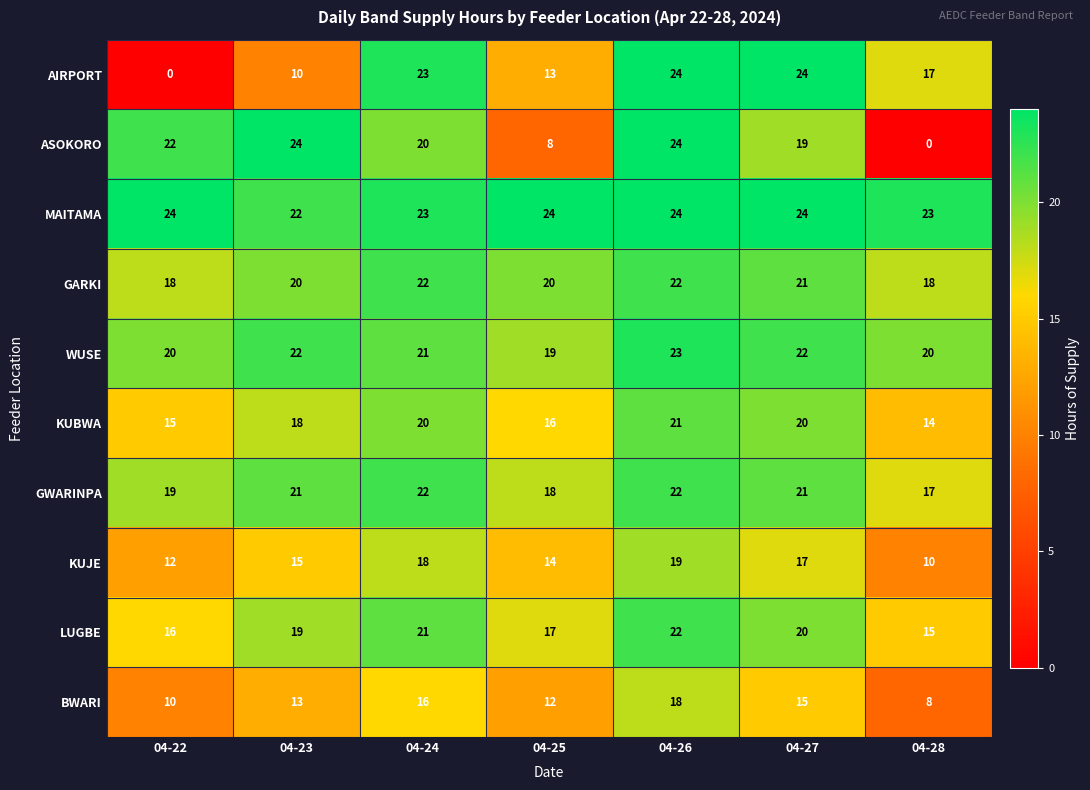

What is the approximate value of KUBWA at 04-26?

21